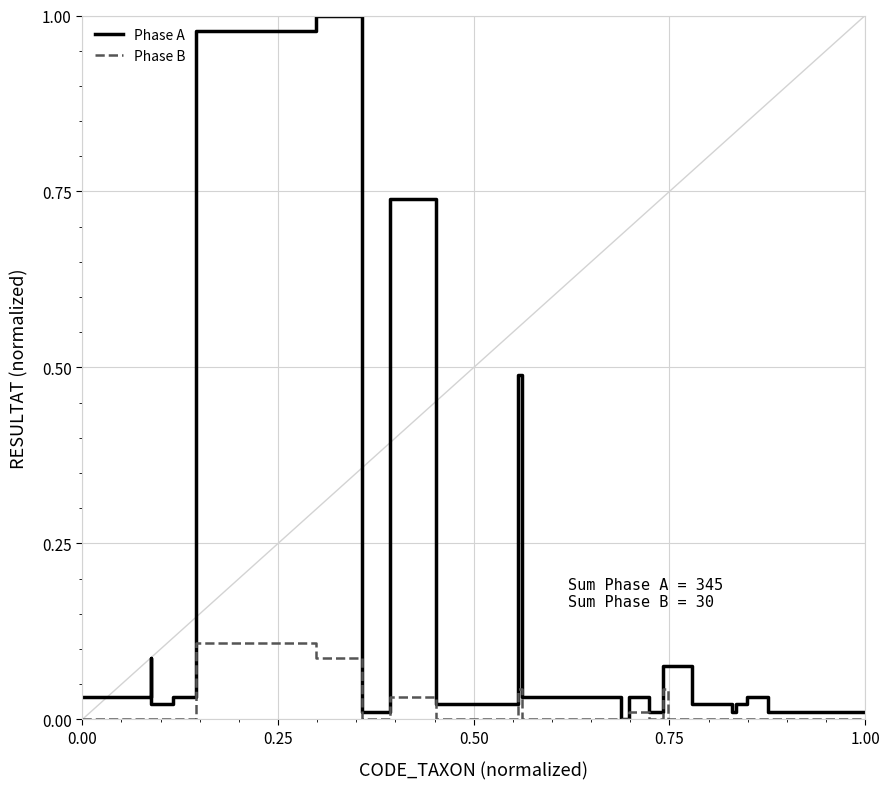

List the series in order of their overall mean, highest first.

Phase A, Phase B